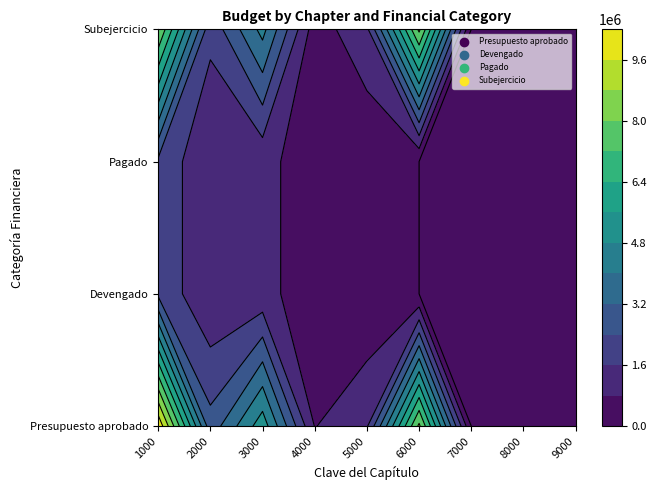

The Presupuesto aprobado series shows 1226645.2 at 4000. True or false?

False